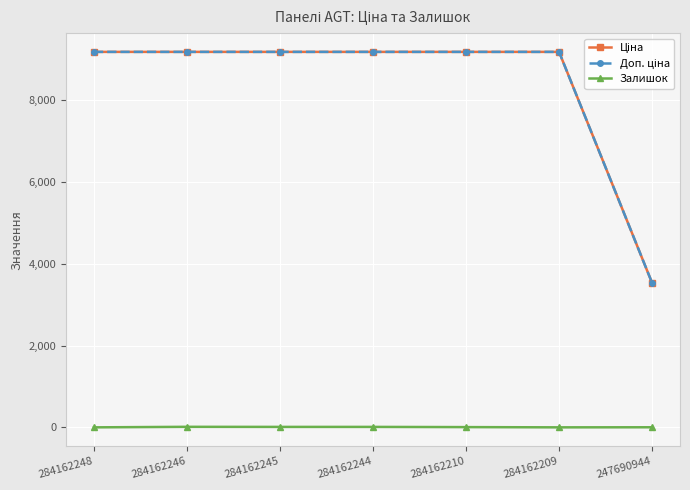

Does the chart have visible grid lines?

Yes